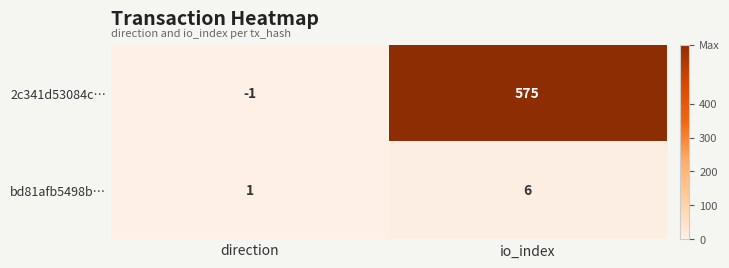

Where is bd81afb5498b… nearest to the value 3?

direction